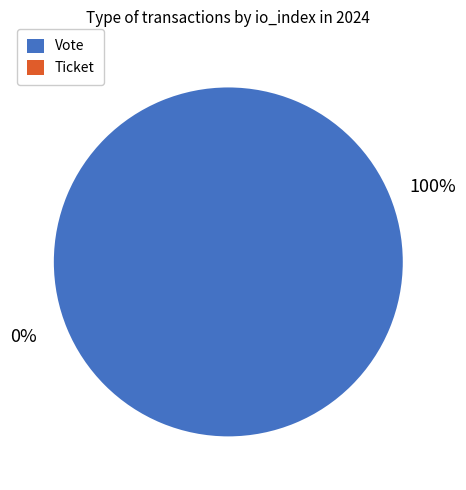

Count the number of slices in the pie.

2